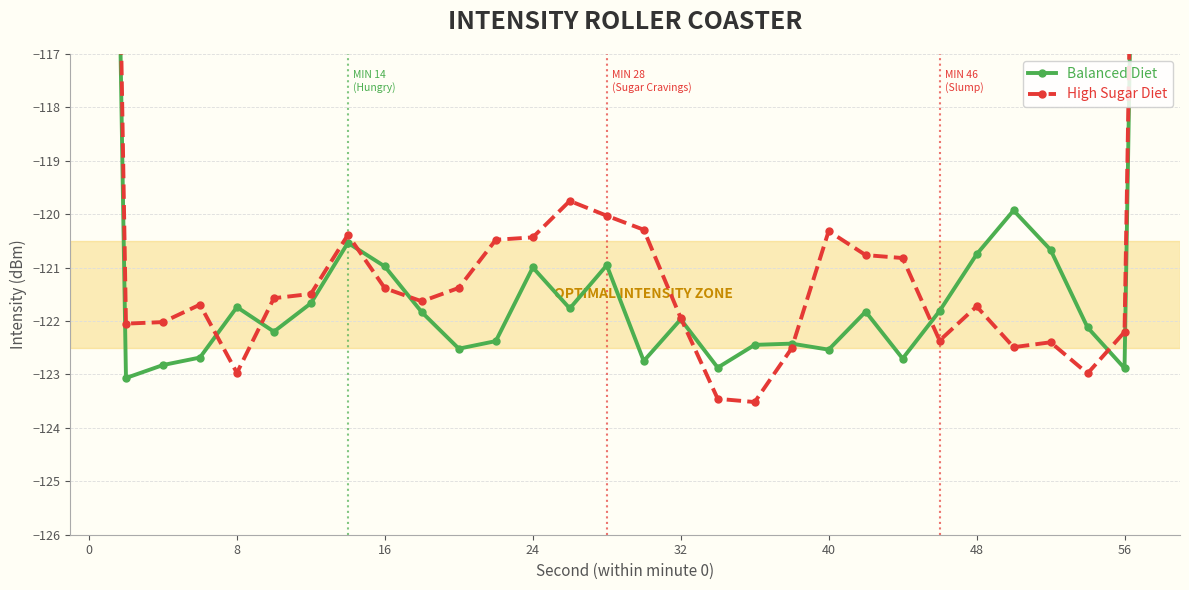

Does the chart have visible grid lines?

Yes